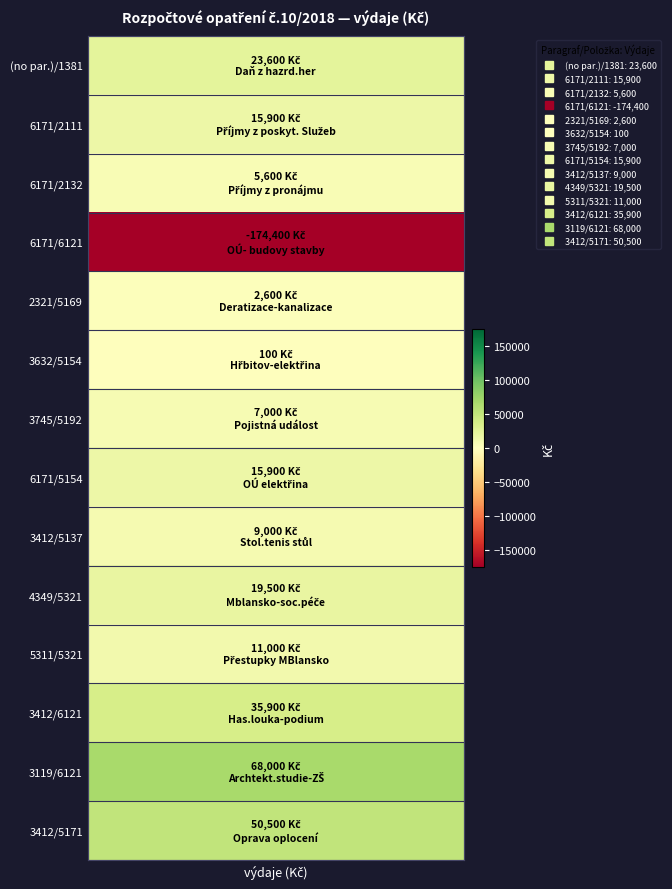

What is the difference between the maximum and second lowest values?

67900